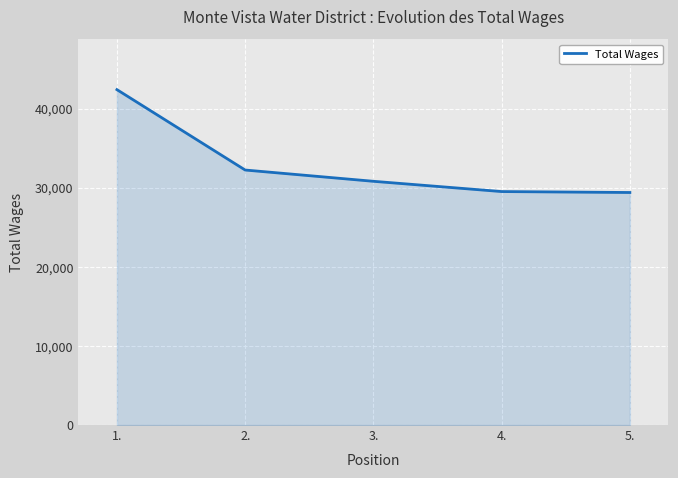

True or false: the data has more than 2 interior local peaks.

False